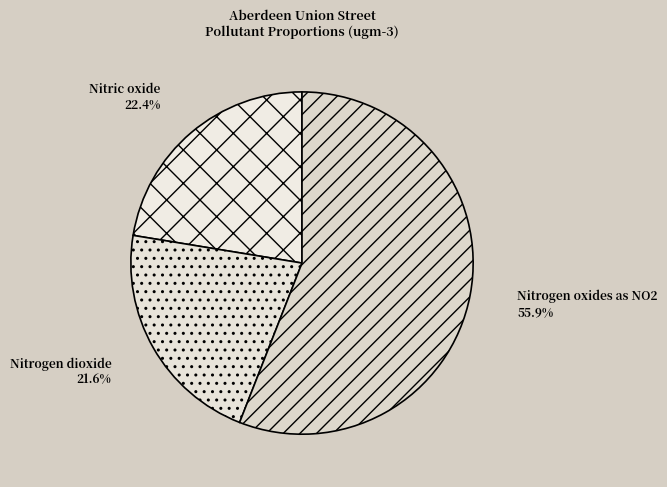

What portion of the pie excludes Nitric oxide?

77.6%